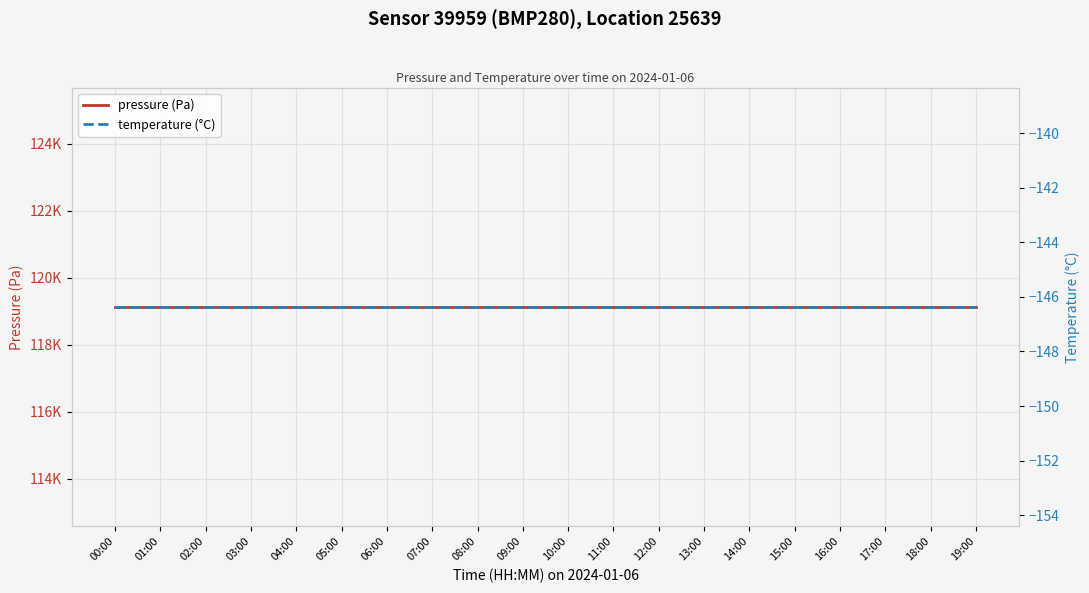

What is the sum of the temperature (°C) values at 02:00 and 05:00?

-292.7